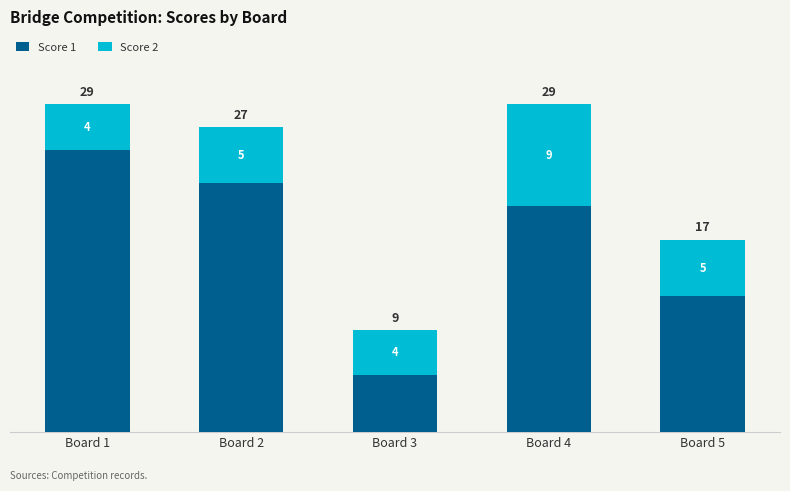

What is the value of the Score 1 bar at the 5th from the left?

12